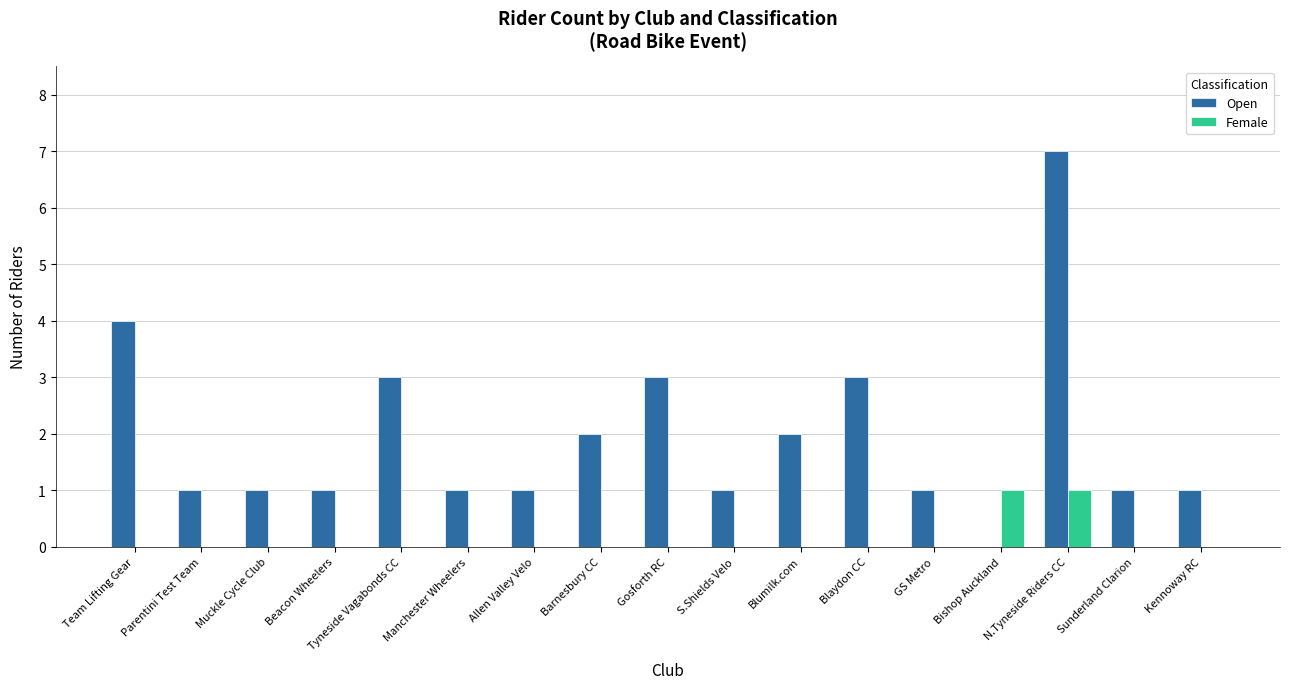

How many categories are shown in the chart?

17